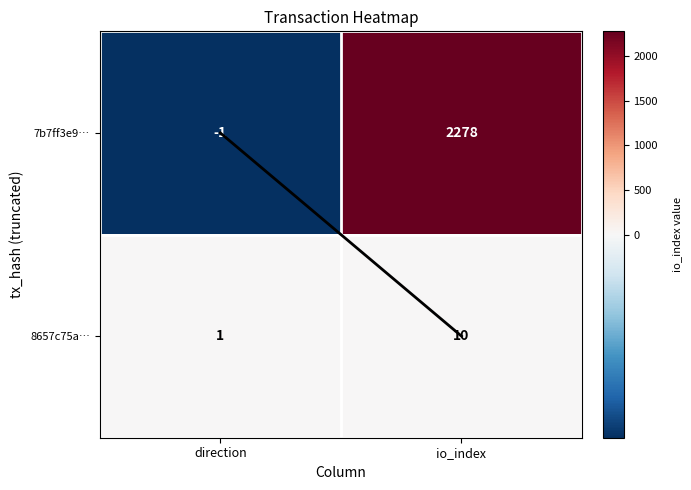

At how many categories does at least one series exceed 553?

1